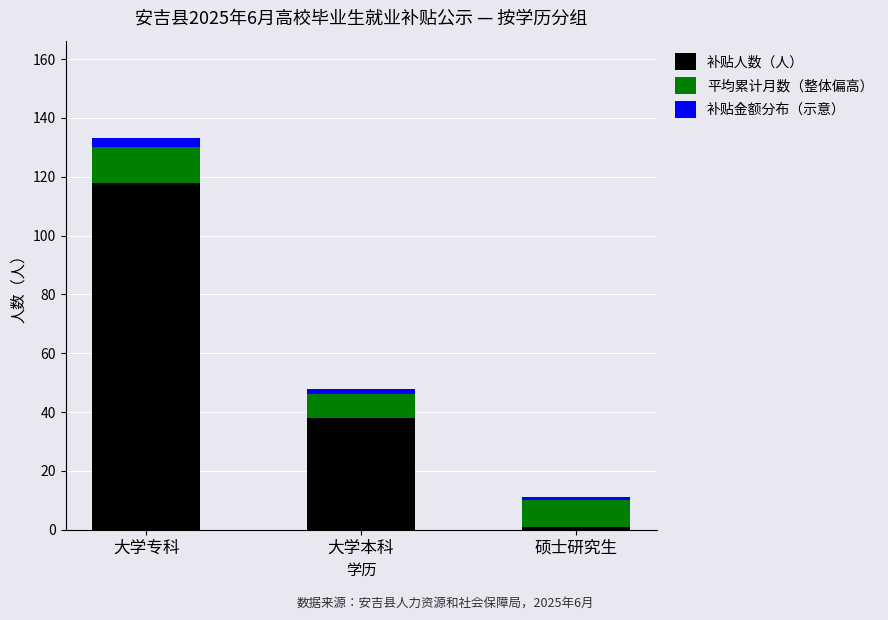

The 补贴人数（人） series shows 118 at 大学专科. True or false?

True